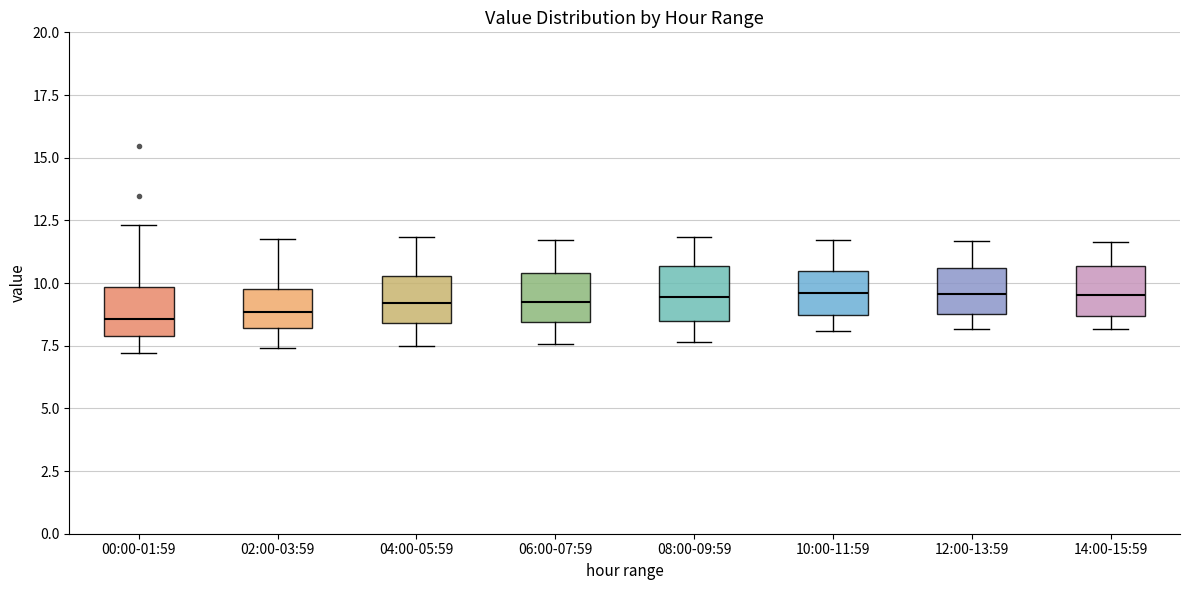

Reading left to right, read every box against the y-axis: the position of its median line, the range the box covers, and the ends of its whiskers. The values are not printed on the chart, so give them approximately, as read against the axis.

00:00-01:59: median 8.5, box 8.0 to 10.0, whiskers 7.0 to 12.5
02:00-03:59: median 9.0, box 8.0 to 10.0, whiskers 7.5 to 12.0
04:00-05:59: median 9.0, box 8.5 to 10.5, whiskers 7.5 to 12.0
06:00-07:59: median 9.0, box 8.5 to 10.5, whiskers 7.5 to 11.5
08:00-09:59: median 9.5, box 8.5 to 10.5, whiskers 7.5 to 12.0
10:00-11:59: median 9.5, box 8.5 to 10.5, whiskers 8.0 to 11.5
12:00-13:59: median 9.5, box 9.0 to 10.5, whiskers 8.0 to 11.5
14:00-15:59: median 9.5, box 8.5 to 10.5, whiskers 8.0 to 11.5